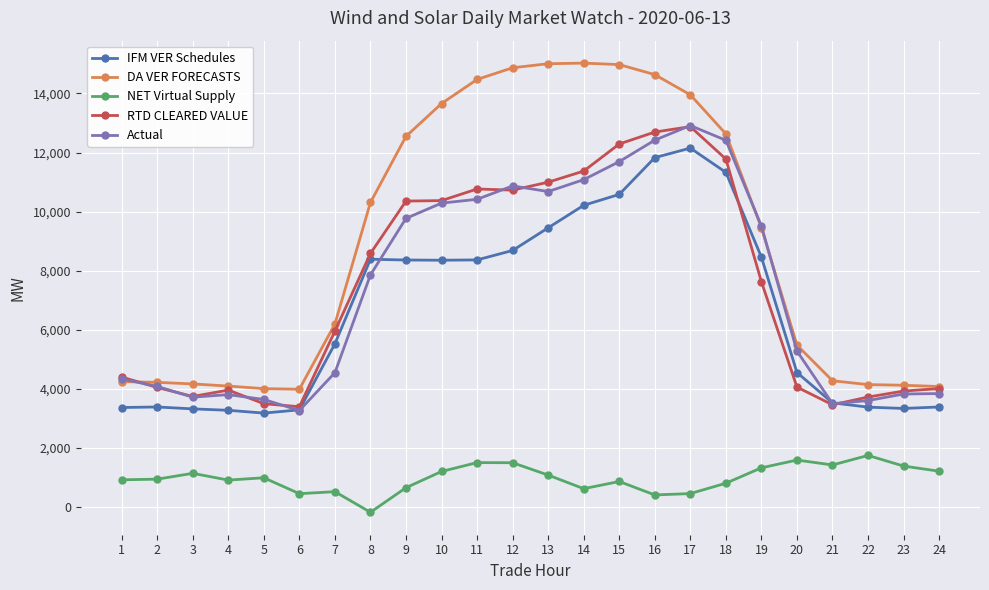

The value of NET Virtual Supply at 24 is 1205.2. True or false?

True